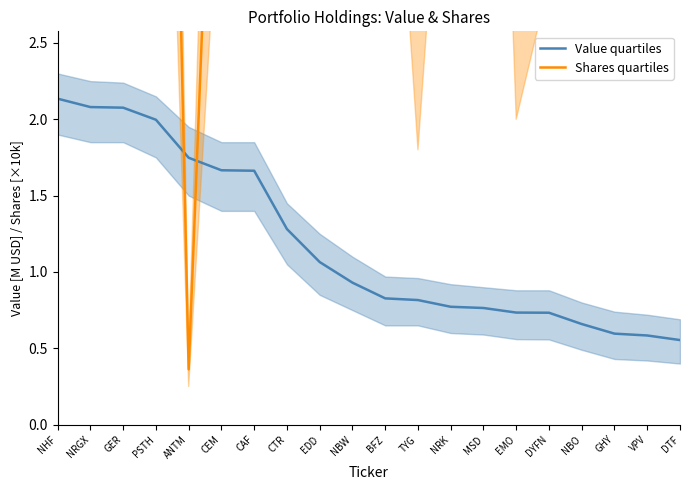

What is the spread (max minus min) of values at NRK?

6.2